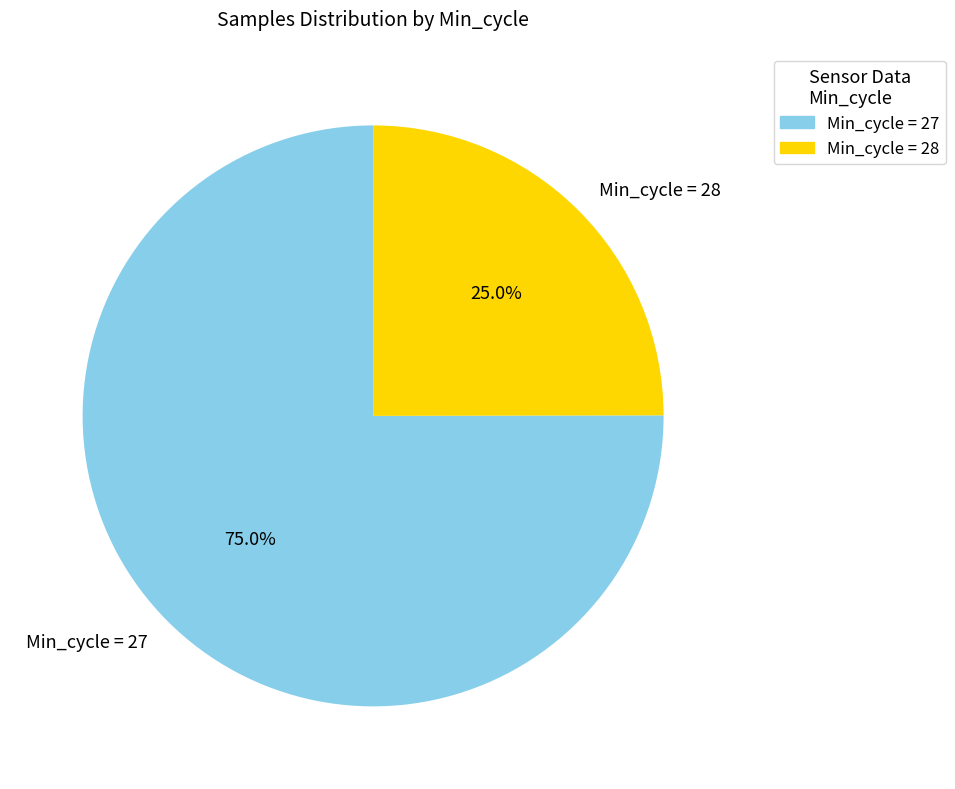

Approximately how many times larger is the value at Min_cycle = 28 compared to Min_cycle = 27?

0.3